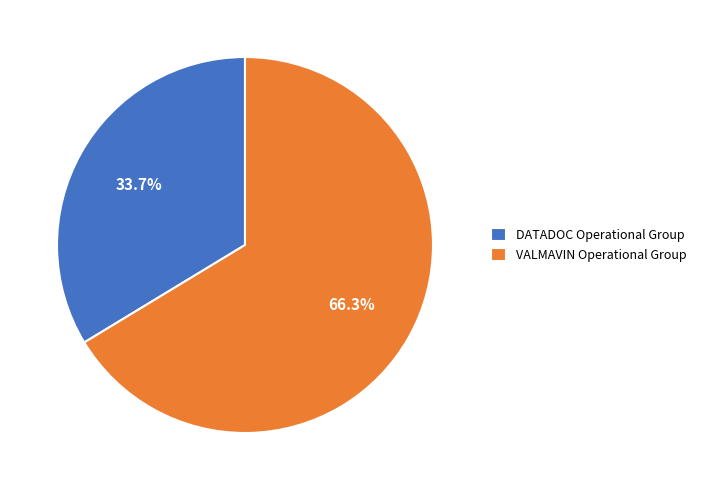

To the nearest percent, what is the average slice percentage?

50%